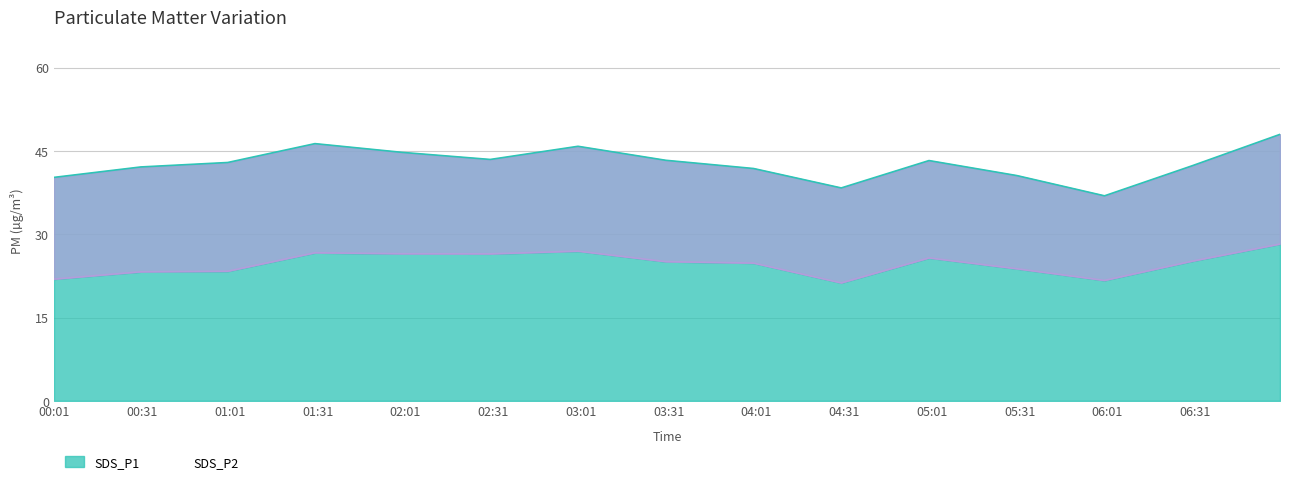

What are all the series names shown in the legend?

SDS_P1, SDS_P2